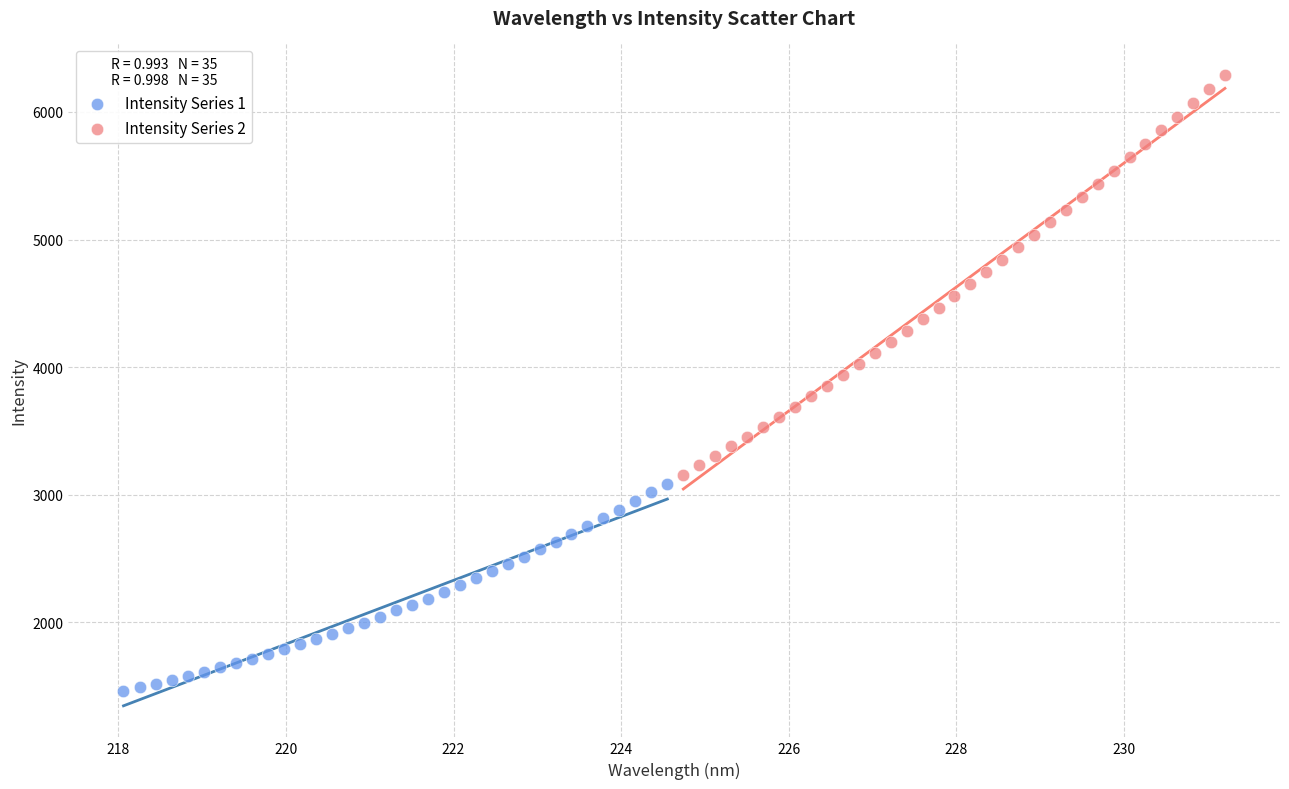

Which series reaches the maximum Y coordinate?

Intensity Series 2